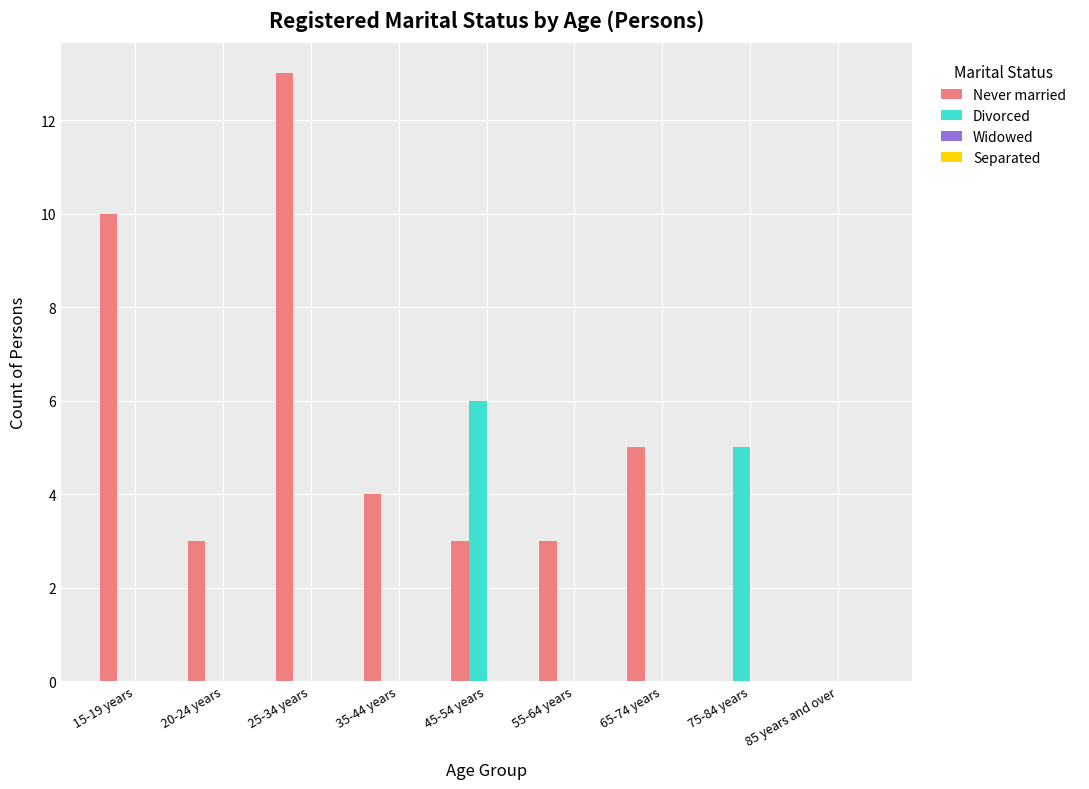

Which series has the largest range (max minus min)?

Never married